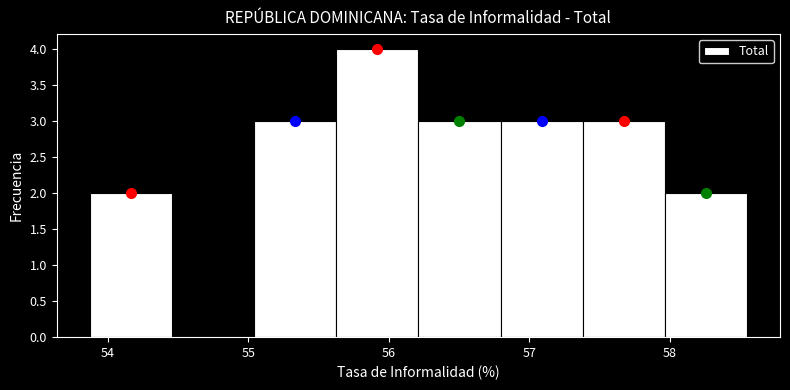

Over which range of the x-axis is the bar tallest?

55.6 to 56.2